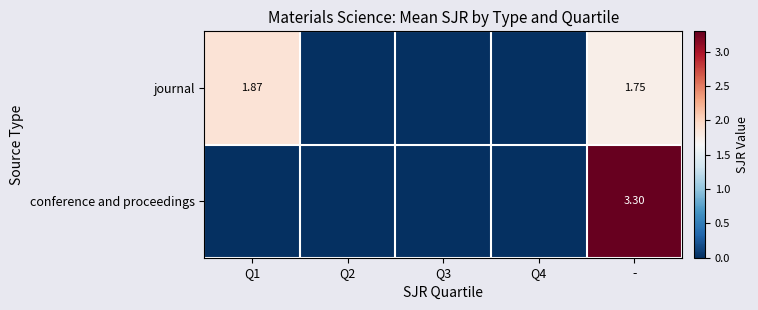

Between Q2 and -, which is larger?

-